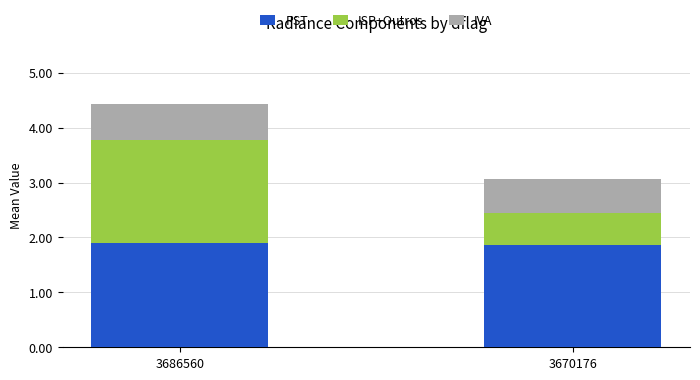

What are all the series names shown in the legend?

PST, ISP+Outros, IVA